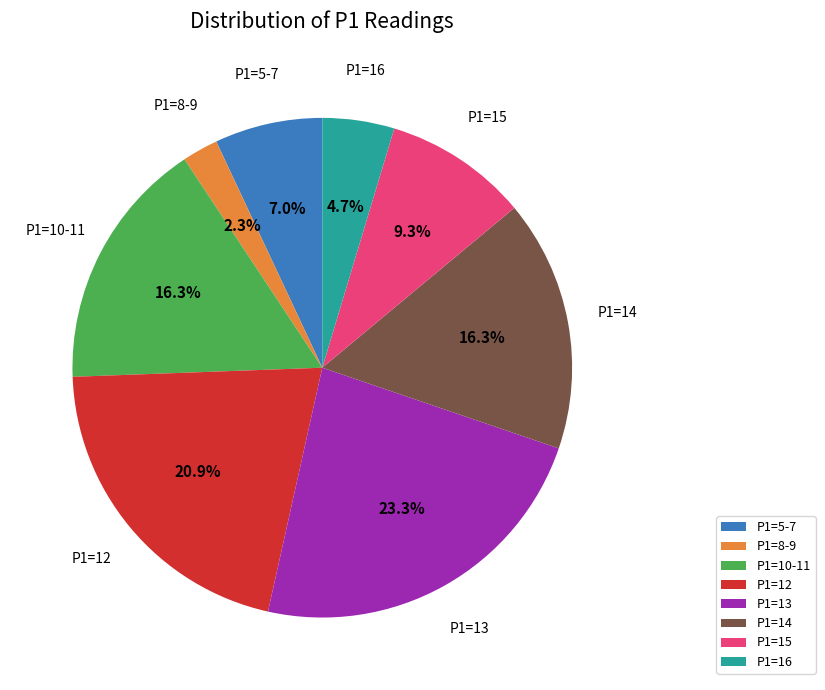

Which category has the biggest portion of the pie?

P1=13